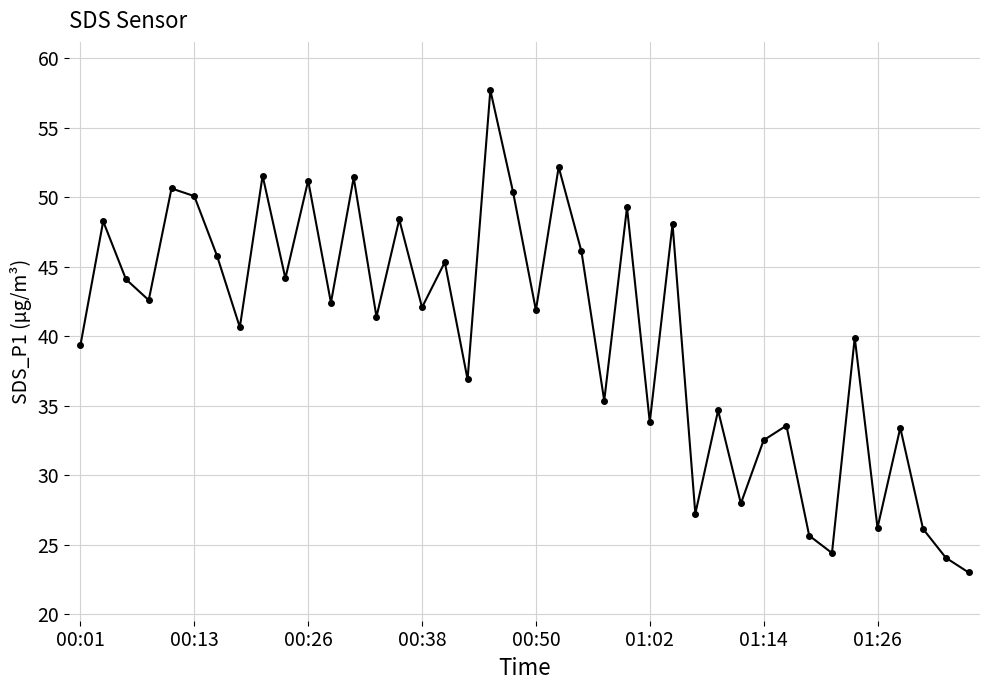

True or false: there are more than 0 points higher than both neighbors.

True